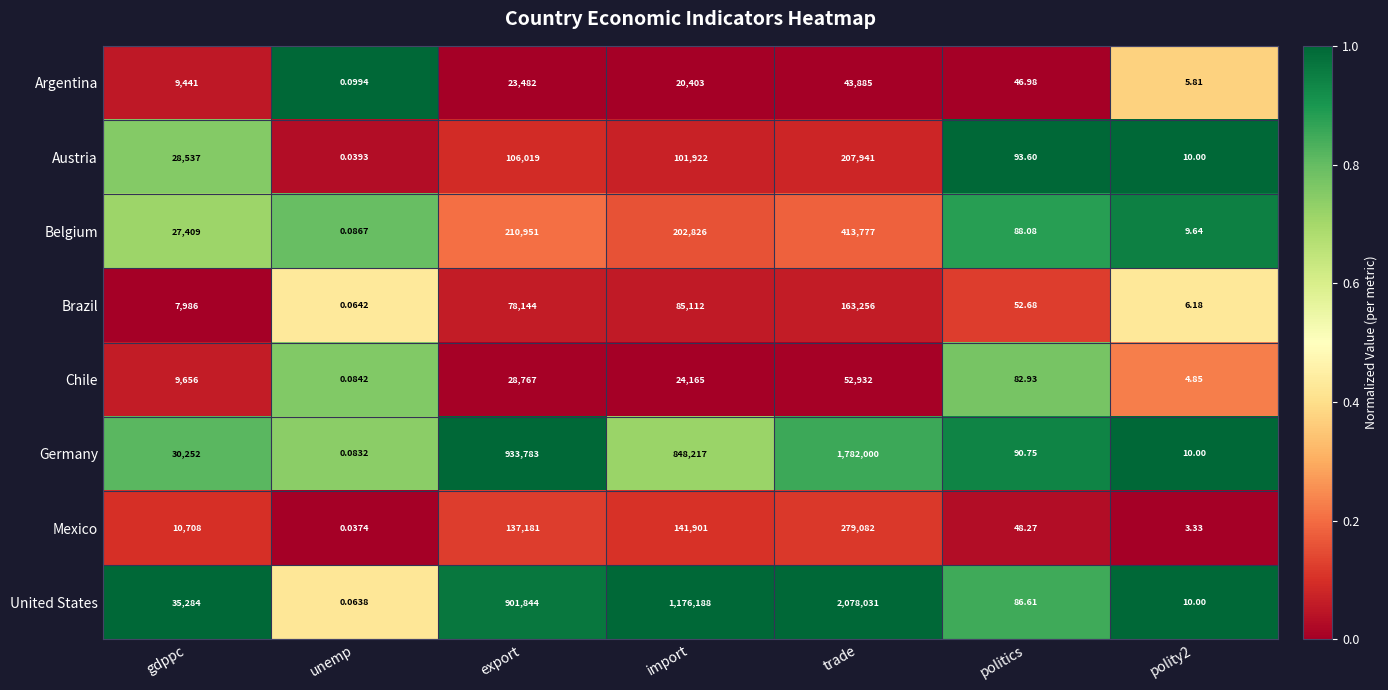

Which series has the largest total across all categories?

United States